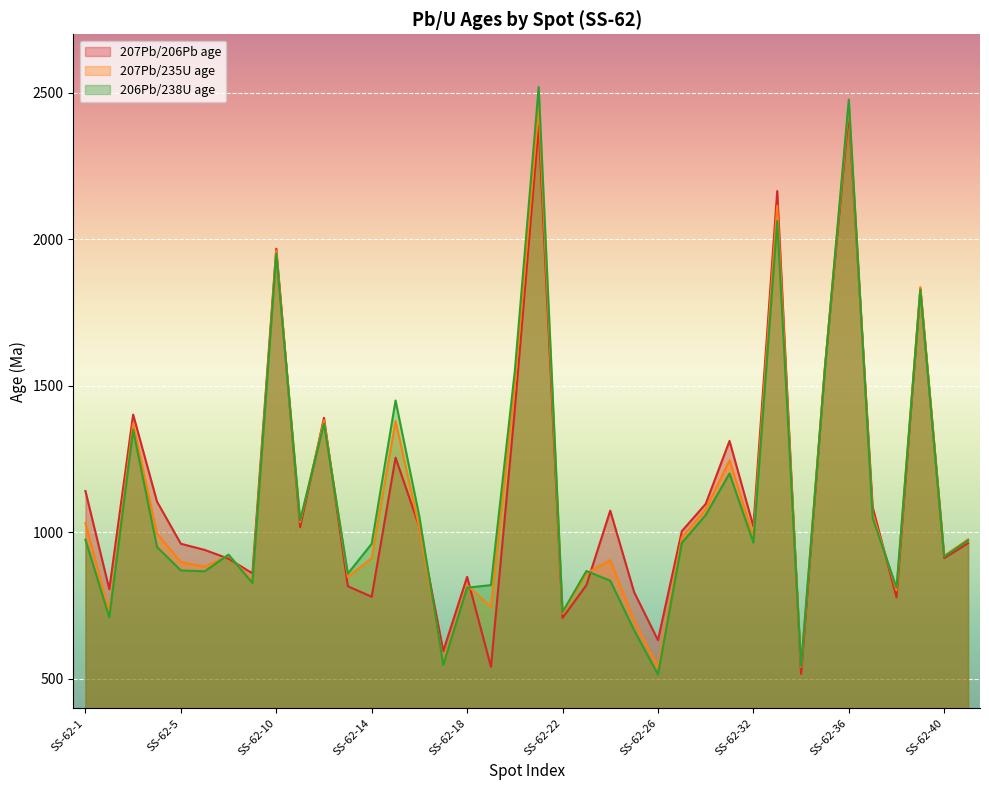

Count the number of data series in this chart.

3